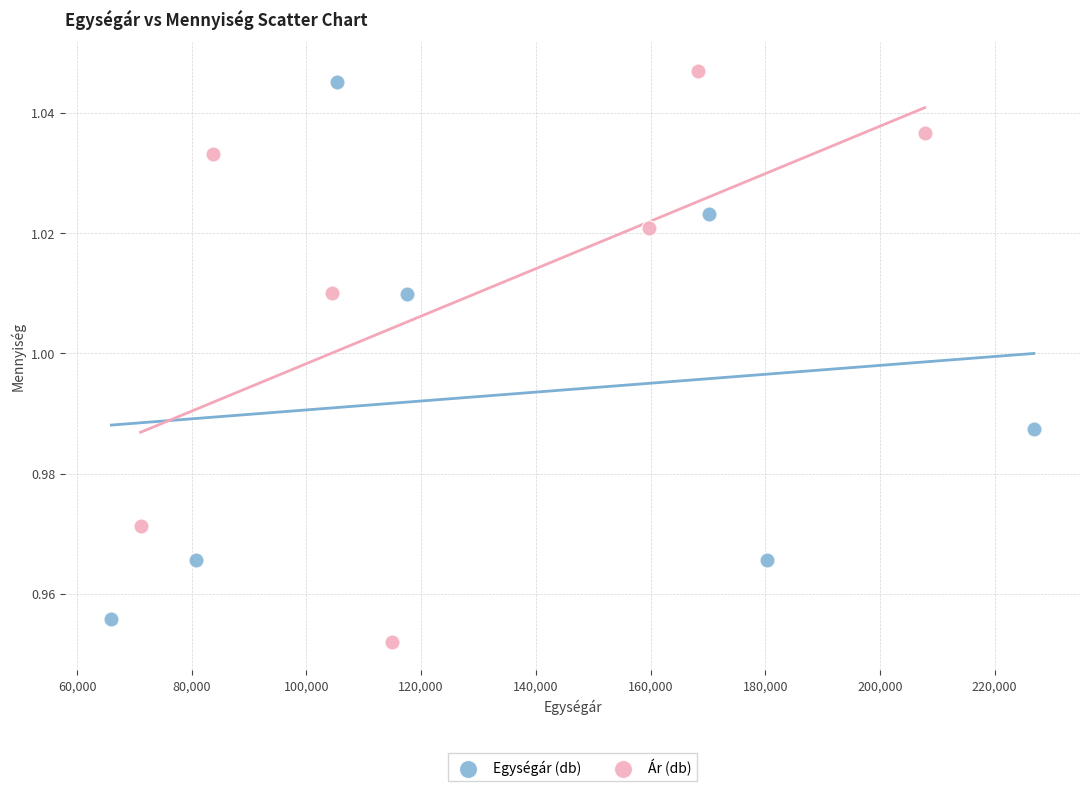

Which series has the widest spread of Y values?

Ár (db)